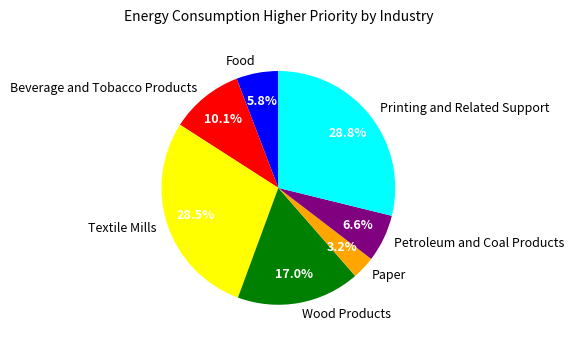

What is the smallest slice in the pie chart?

Paper